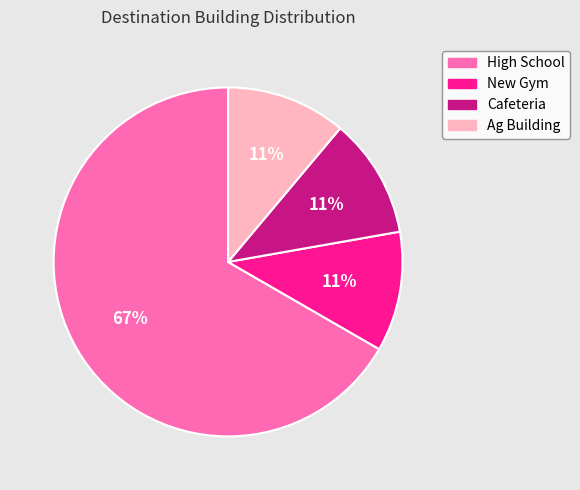

To the nearest percent, what percentage of the pie is New Gym?

11%